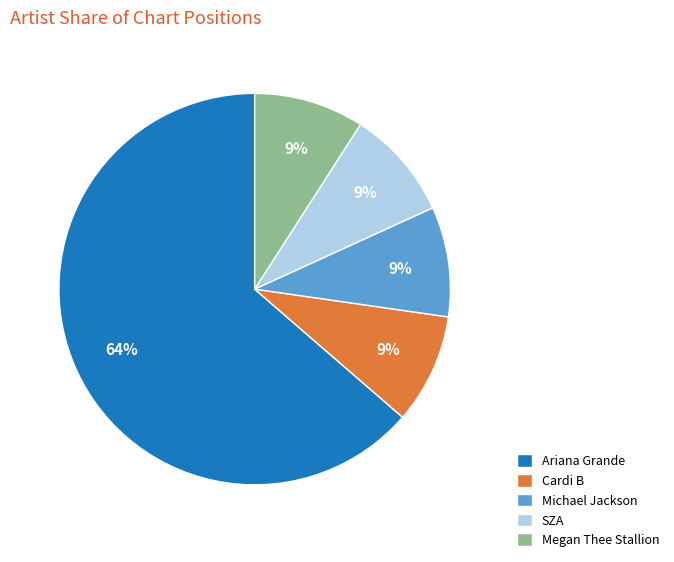

How many segments does this pie chart have?

5